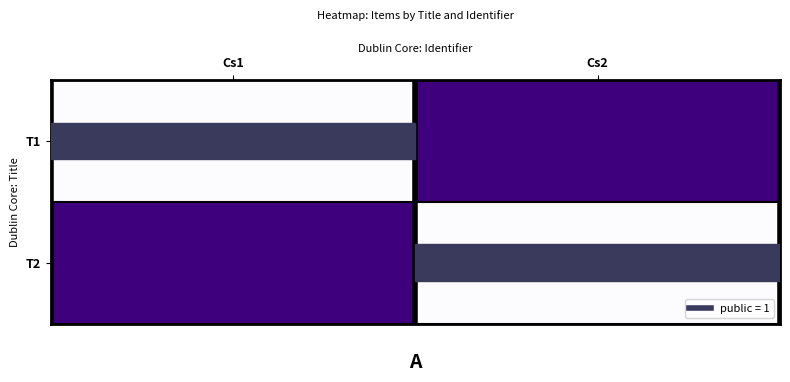

At Cs2, list the series in order from smallest to largest.

T1, T2